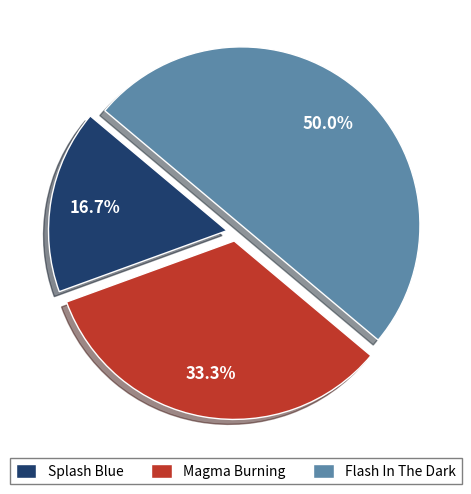

Count the number of slices in the pie.

3